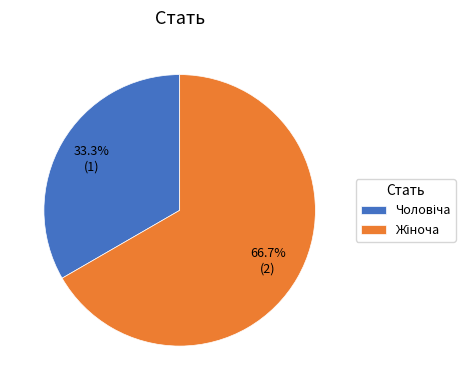

Does any single category account for the majority?

Yes